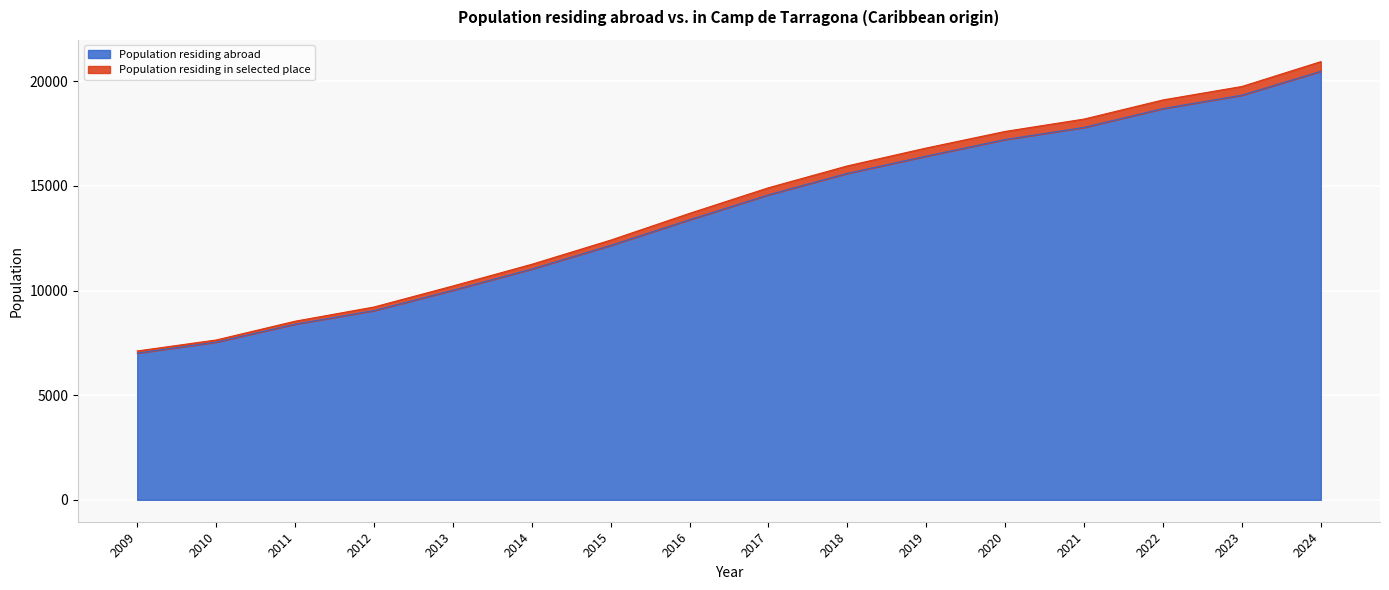

How many lines are shown in the chart?

2